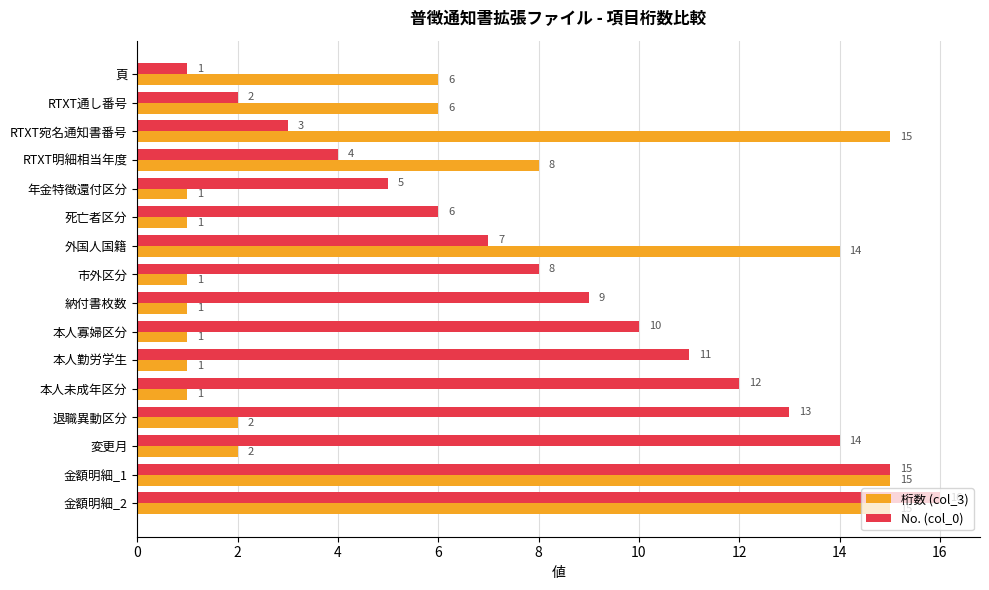

Which series has the widest spread of values?

No. (col_0)